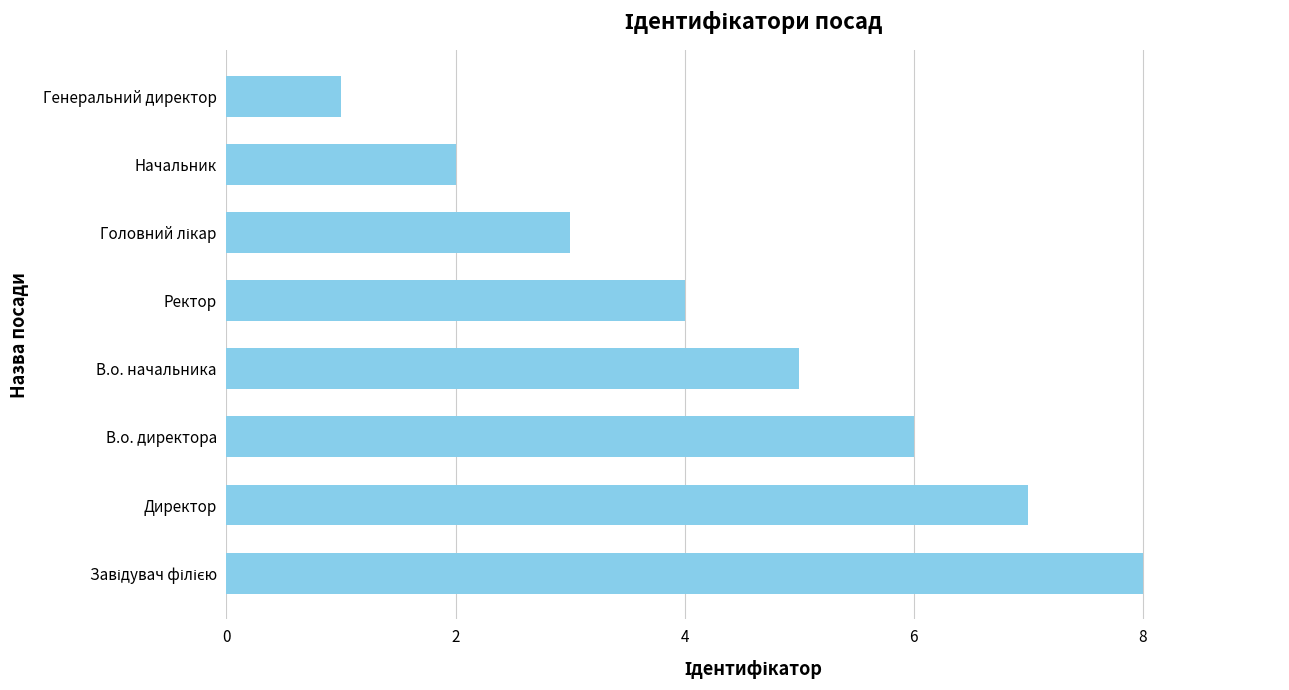

Reading top to bottom, extract all data points from this chart.

1	2	3	4	5	6	7	8